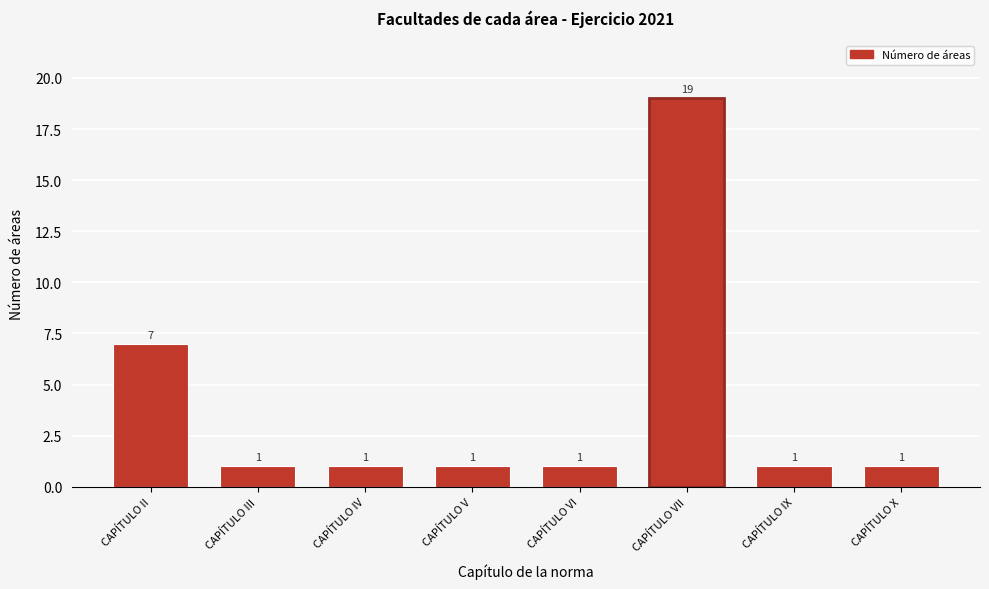

Reading left to right, extract all data points from this chart.

7	1	1	1	1	19	1	1